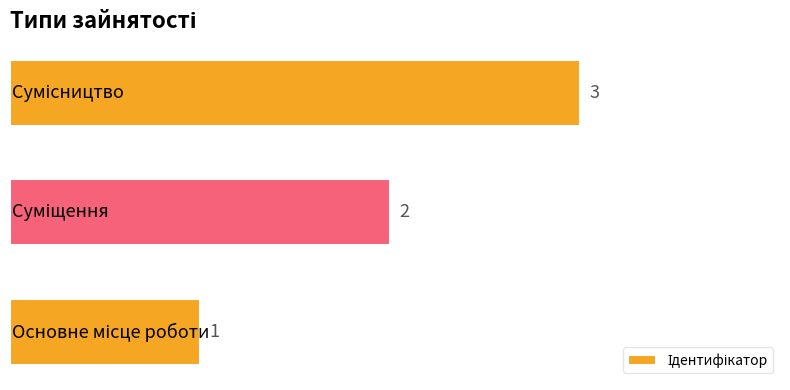

What is the greatest value displayed?

3